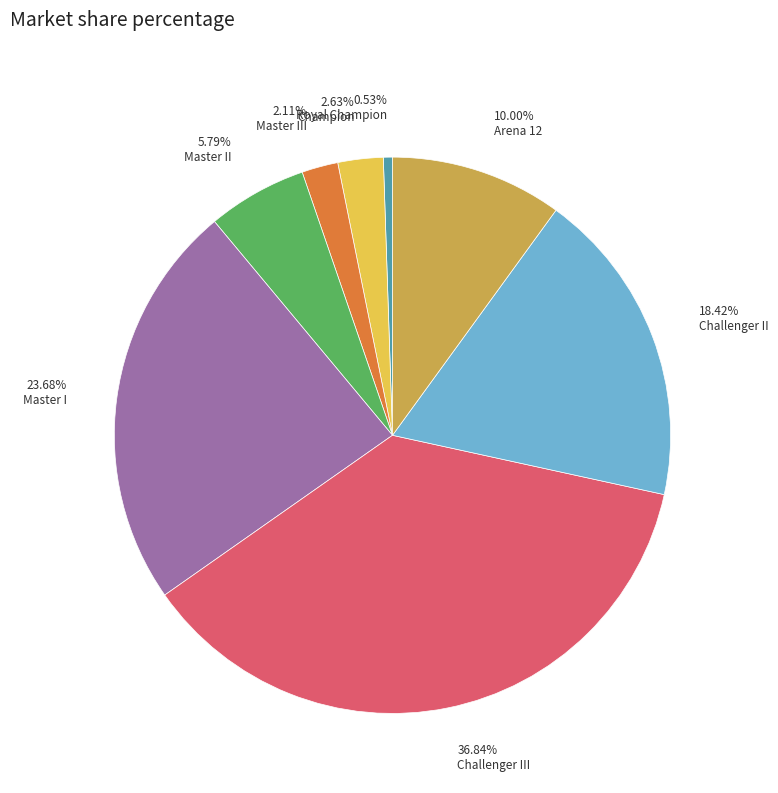

Is there a majority slice in this chart?

No